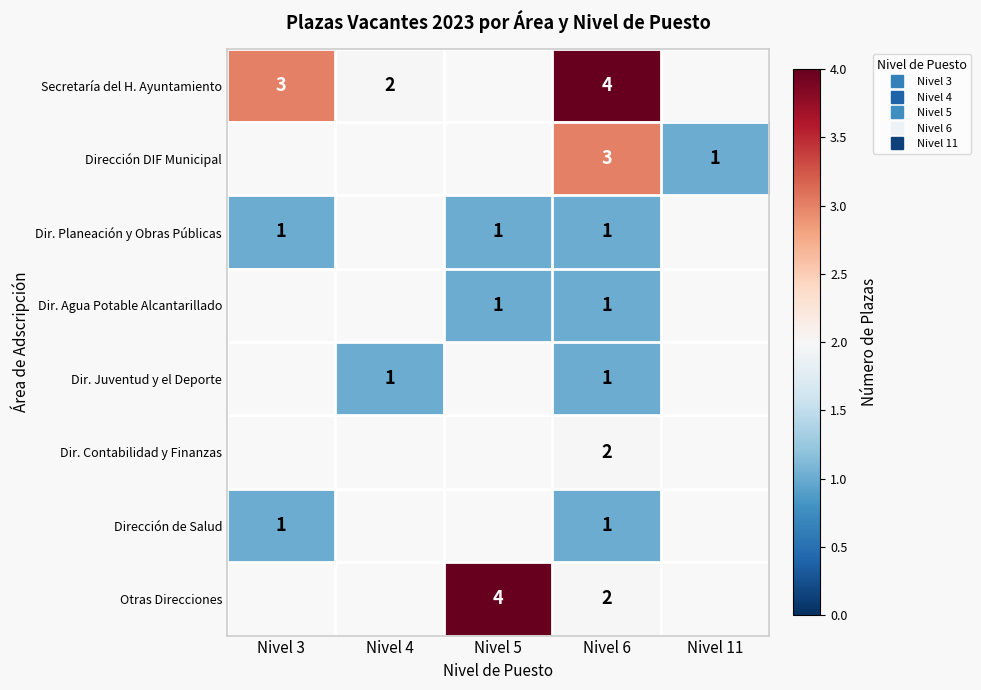

Which series has the widest spread of values?

Secretaría del H. Ayuntamiento